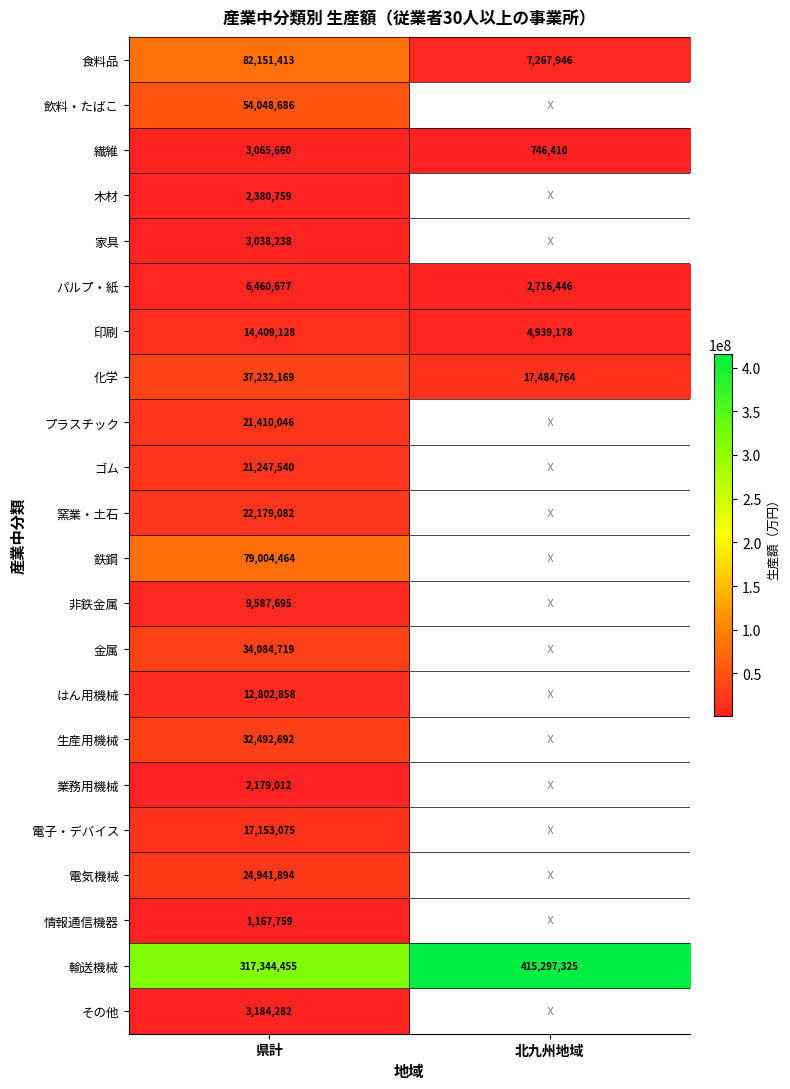

Which label corresponds to the smallest value in the chart?

北九州地域